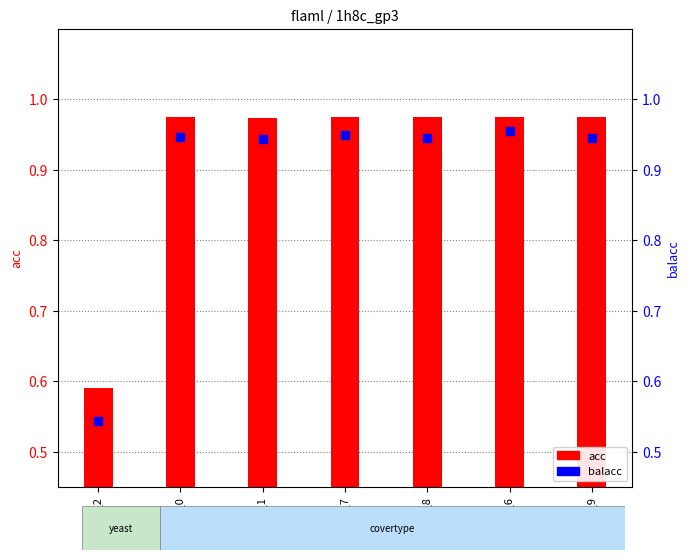

Which series has the largest total across all categories?

acc